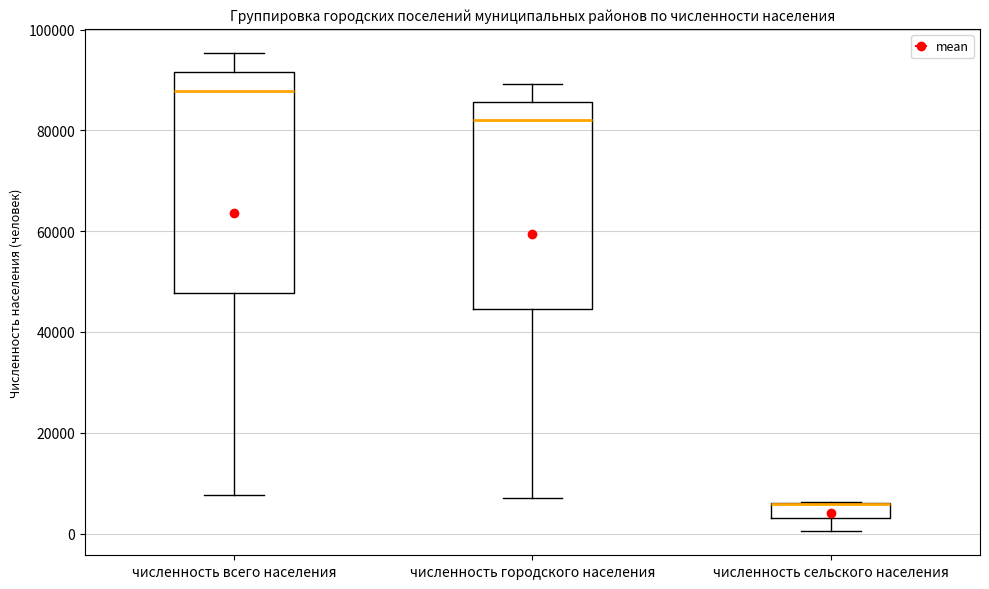

Comparing the boxes themselves (not the whiskers), which one is the tallest?

численность всего населения